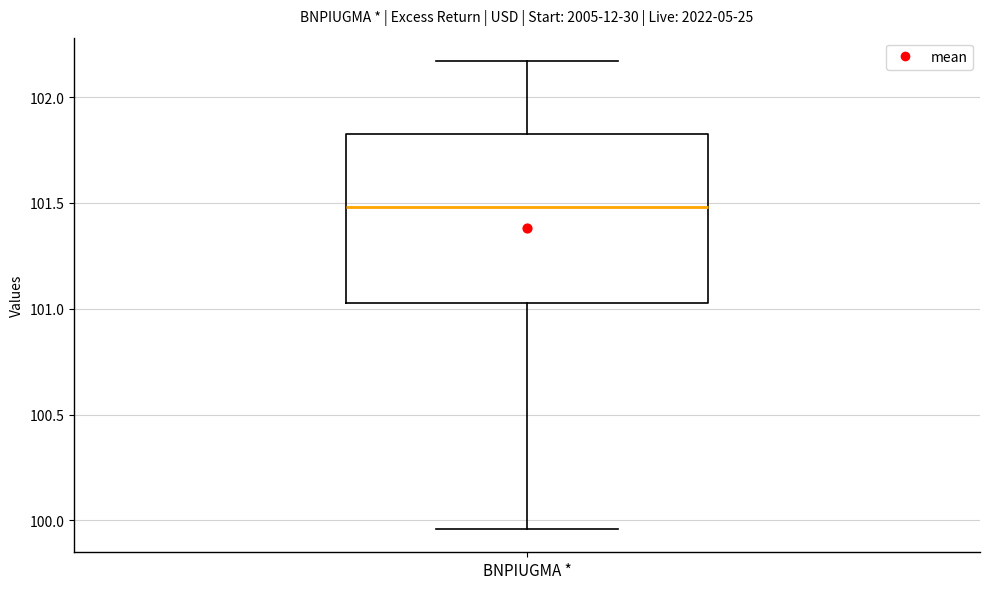

Where does the lower whisker of the box for BNPIUGMA * end on the y-axis? The values are not printed on the chart, so give them approximately, as read against the axis.

99.95